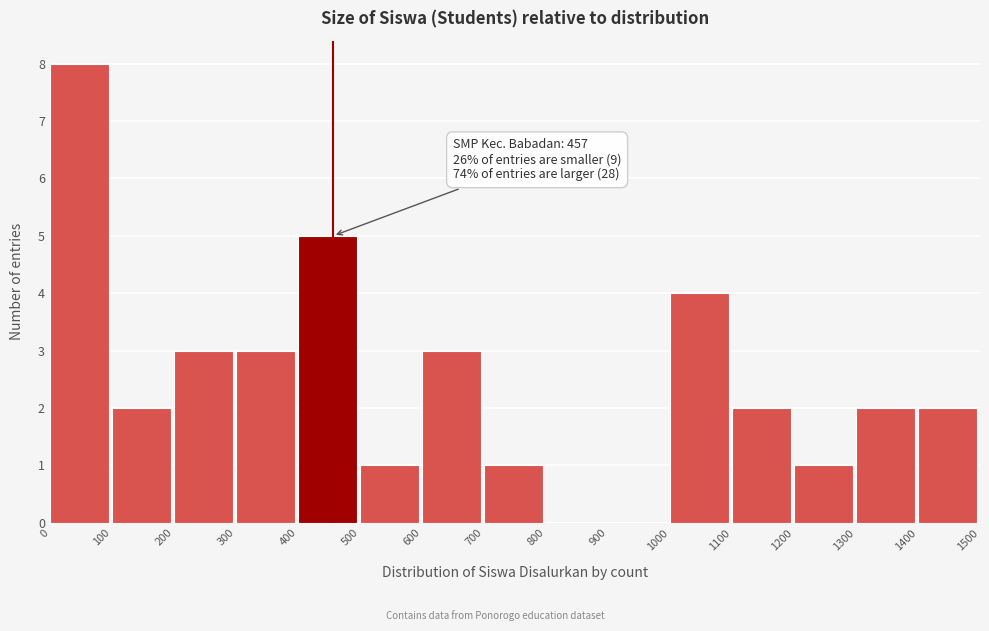

Which range on the x-axis has the tallest bar?

0 to 100